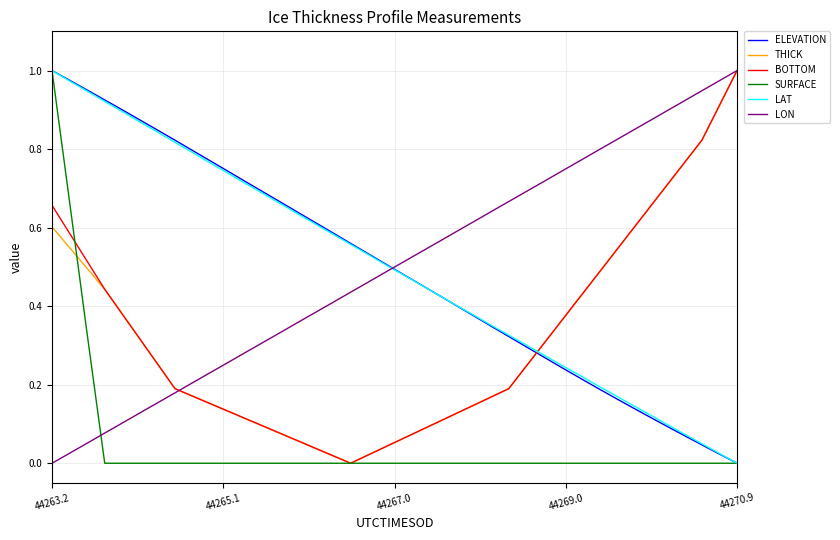

Which series ends up on top after the final intersection of ELEVATION and THICK?

THICK